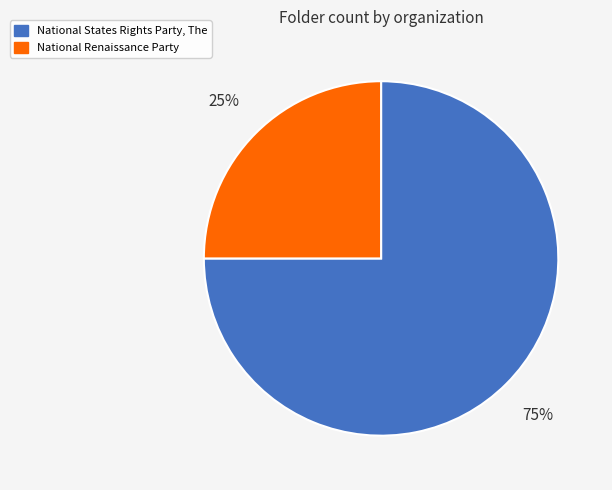

To the nearest percent, what percentage of the pie is National States Rights Party, The?

75%